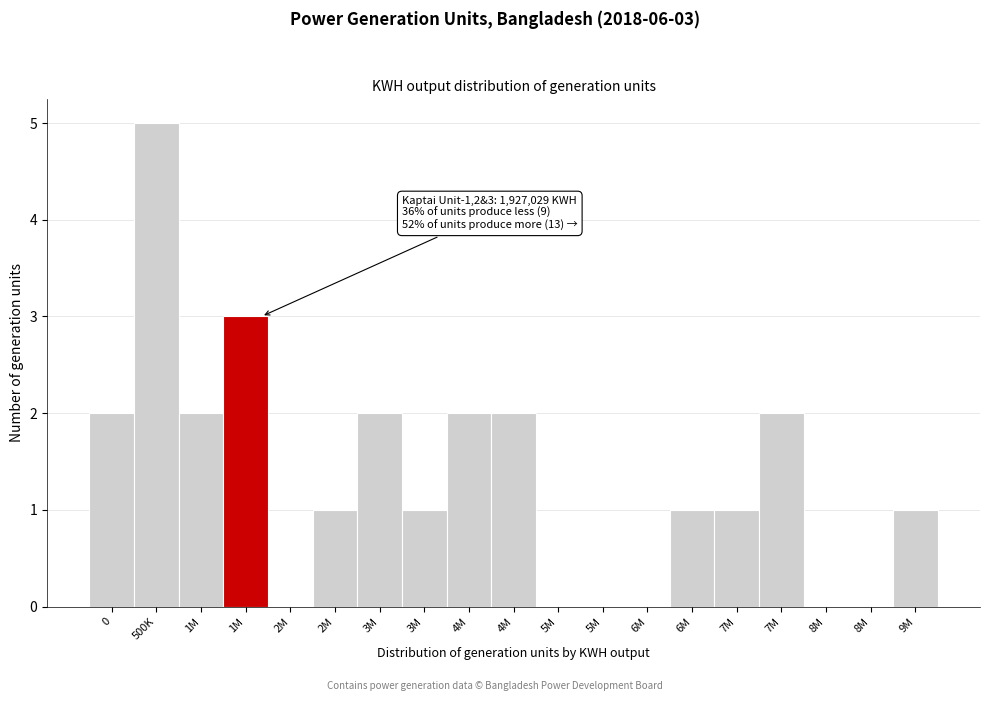

Are the bars horizontal?

No